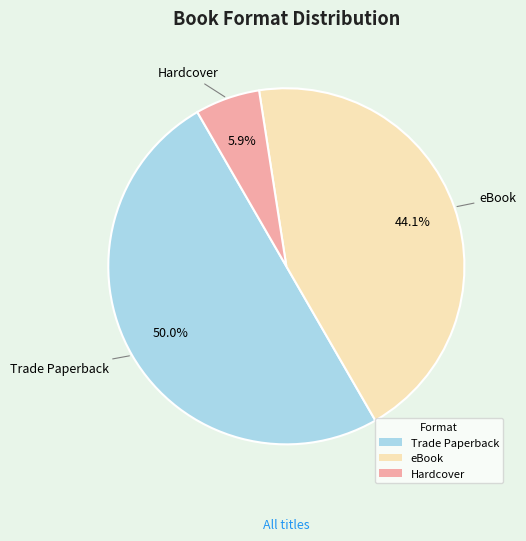

Does Hardcover represent more than half of the total?

No